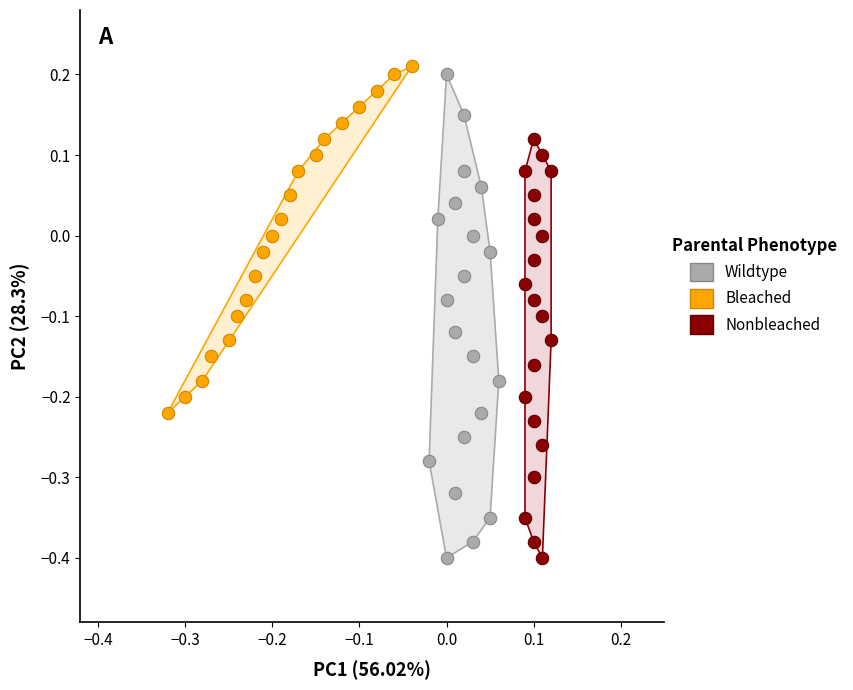

What are all the series names shown in the legend?

Wildtype, Bleached, Nonbleached